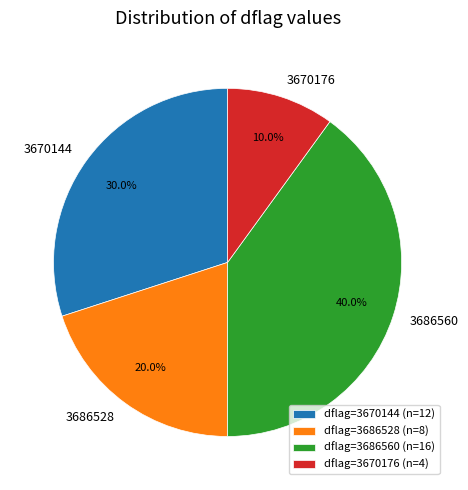

Which category has the biggest portion of the pie?

3686560